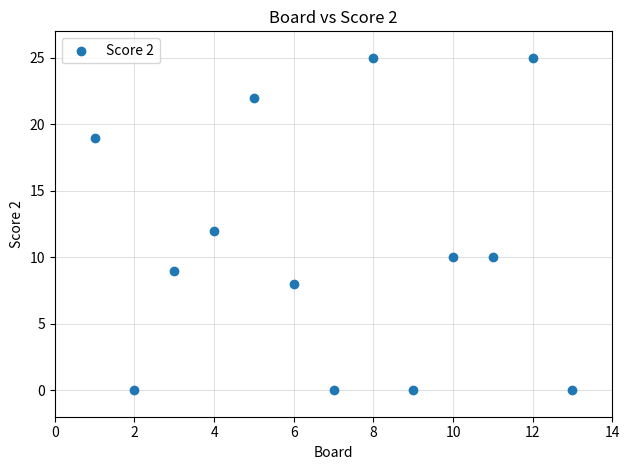

What is the range of X values (max minus min)?

12